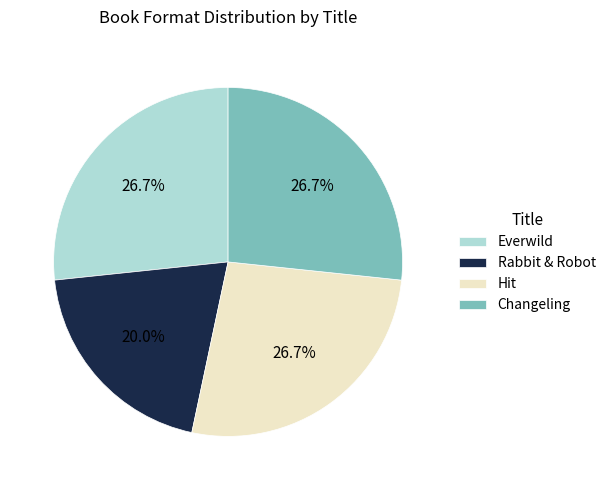

Which category has the smallest portion of the pie?

Rabbit & Robot